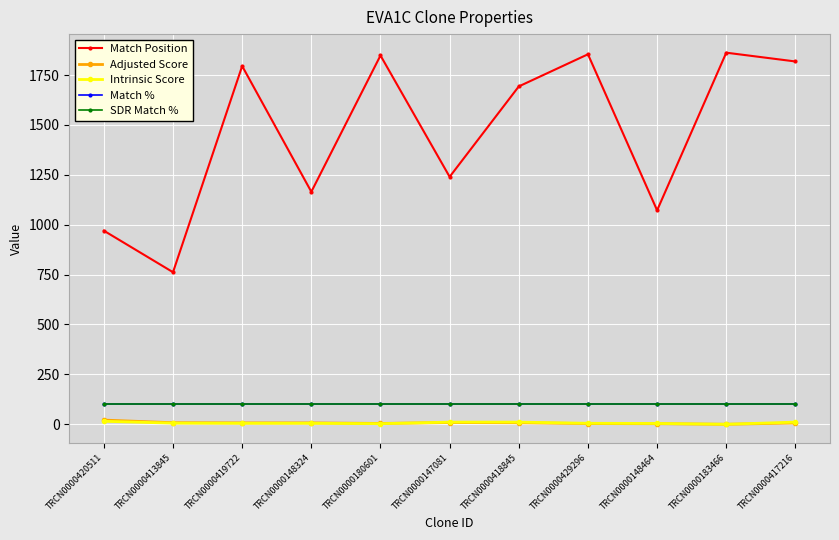

Between TRCN0000419722 and TRCN0000147081, which is larger?

TRCN0000419722